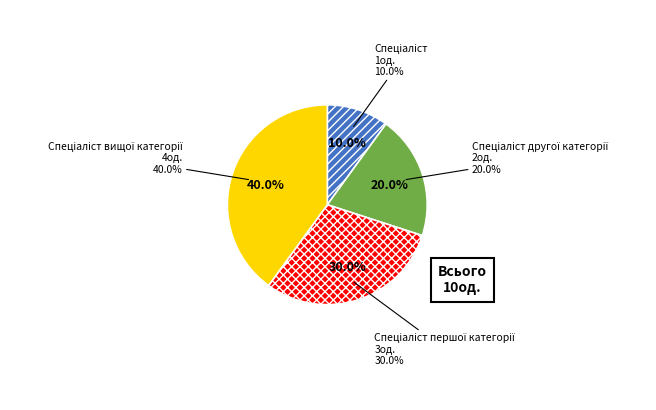

What is the change in value from Спеціаліст to Спеціаліст вищої категорії?

+3